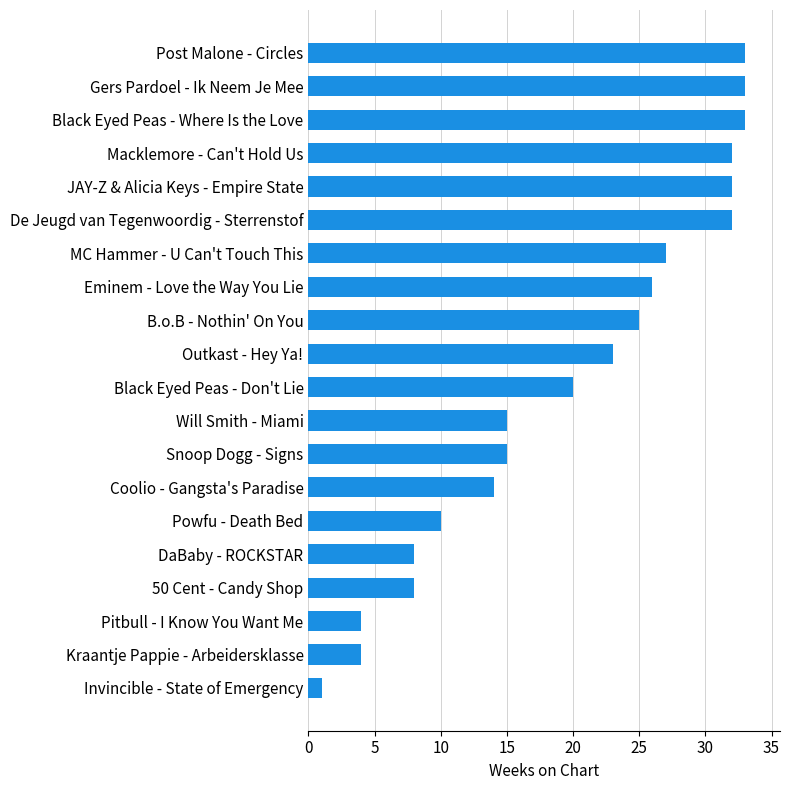

At which category does the chart reach its minimum across all series?

Invincible - State of Emergency